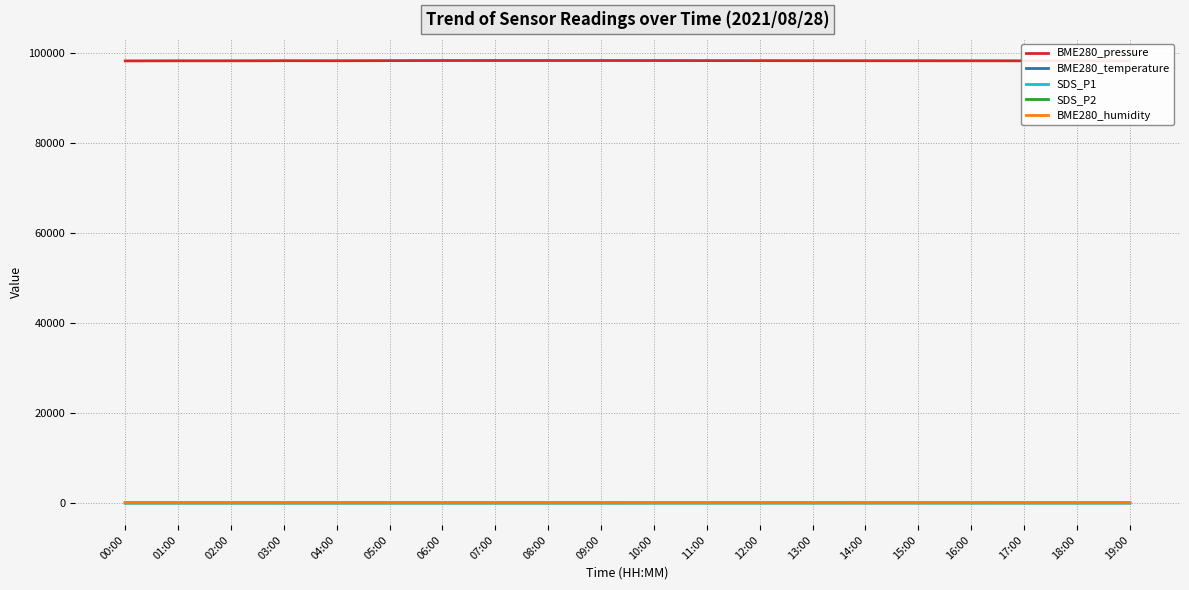

True or false: SDS_P2 has more than 2 interior local peaks.

True